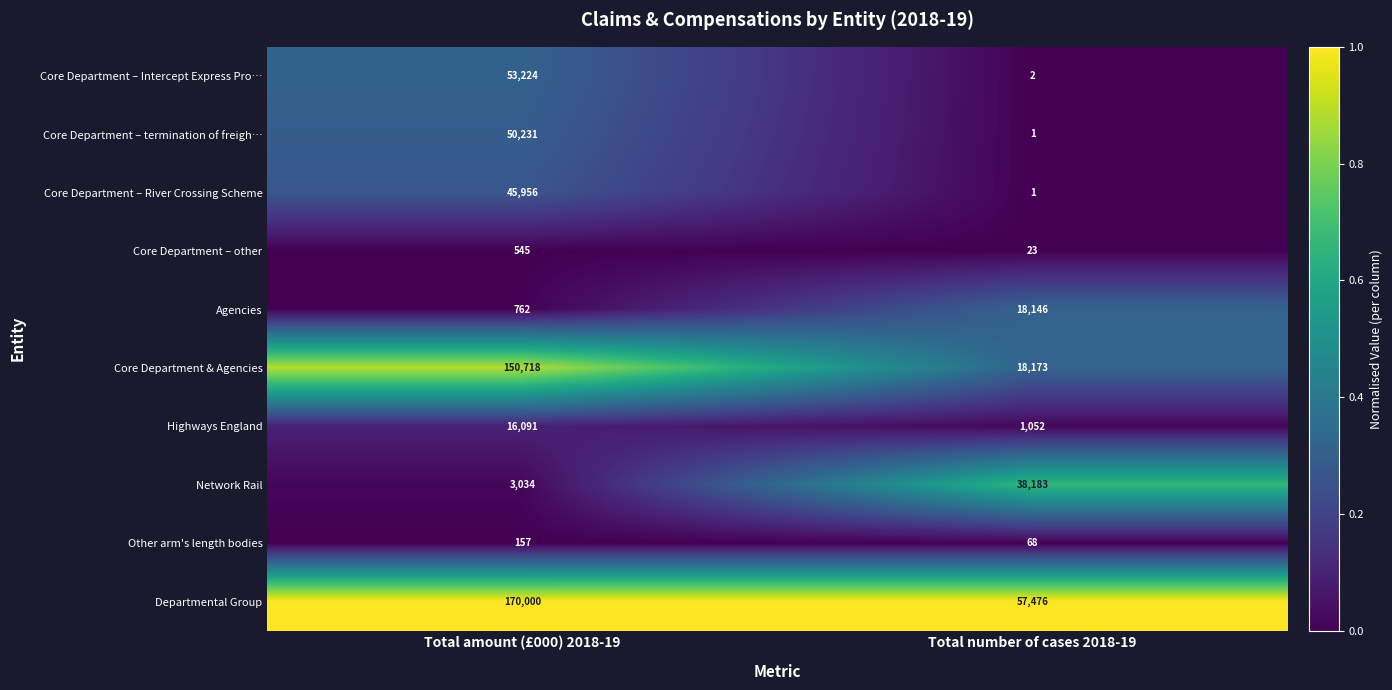

Which series changed the most between Total amount (£000) 2018-19 and Total number of cases 2018-19?

Core Department & Agencies